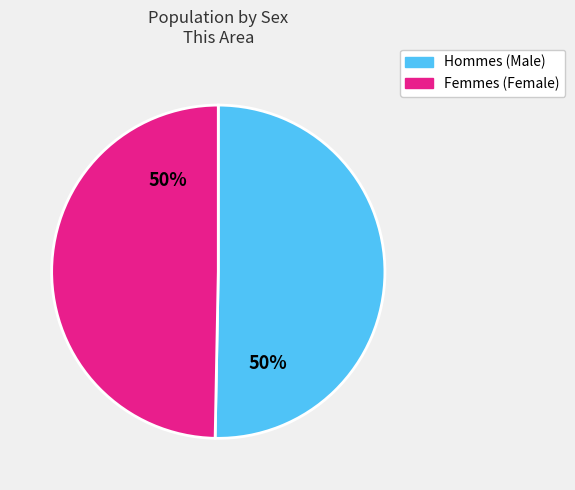

To the nearest percent, what is the average slice percentage?

50%